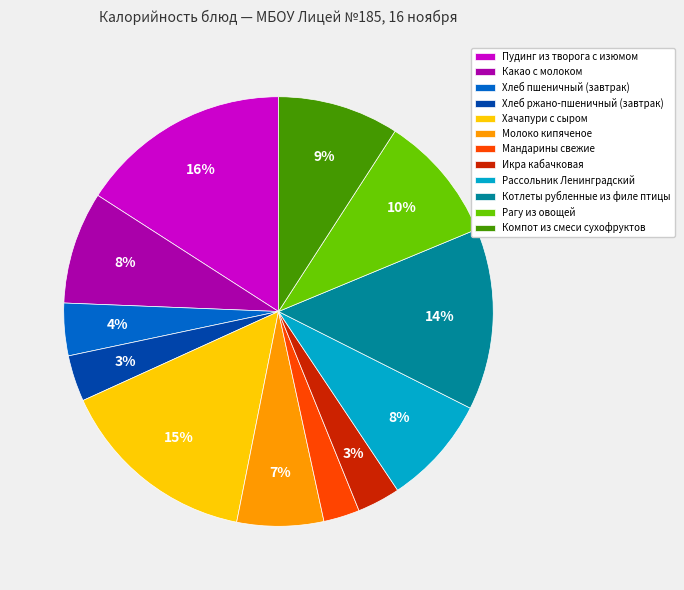

What is the largest slice in the pie chart?

Пудинг из творога с изюмом